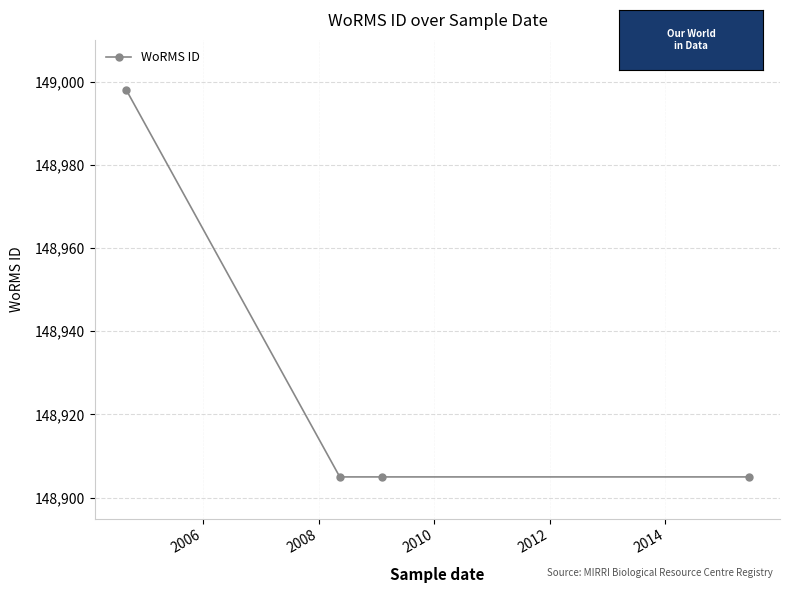

How many lines are shown in the chart?

1